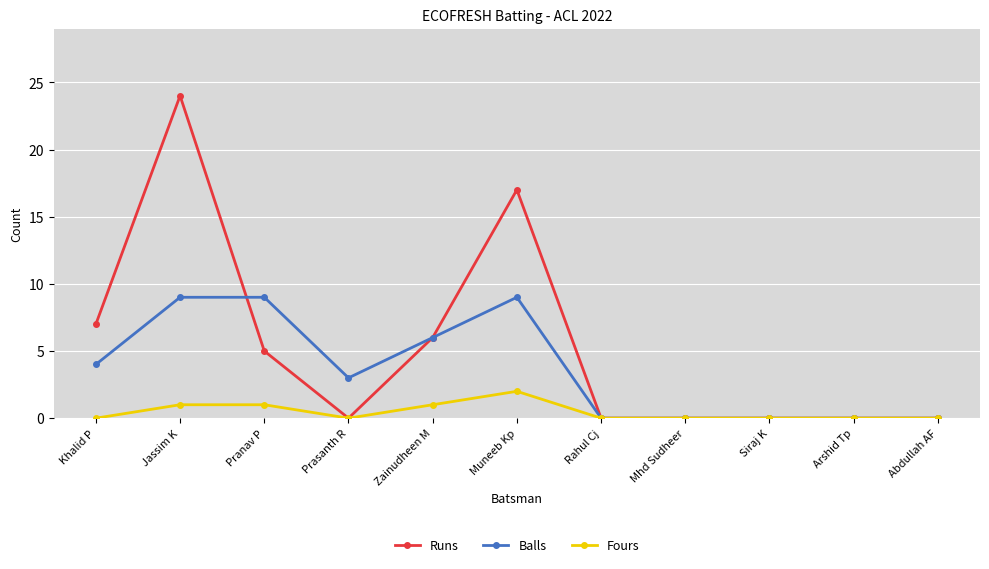

Rank the series by their maximum value, from lowest to highest.

Fours, Balls, Runs